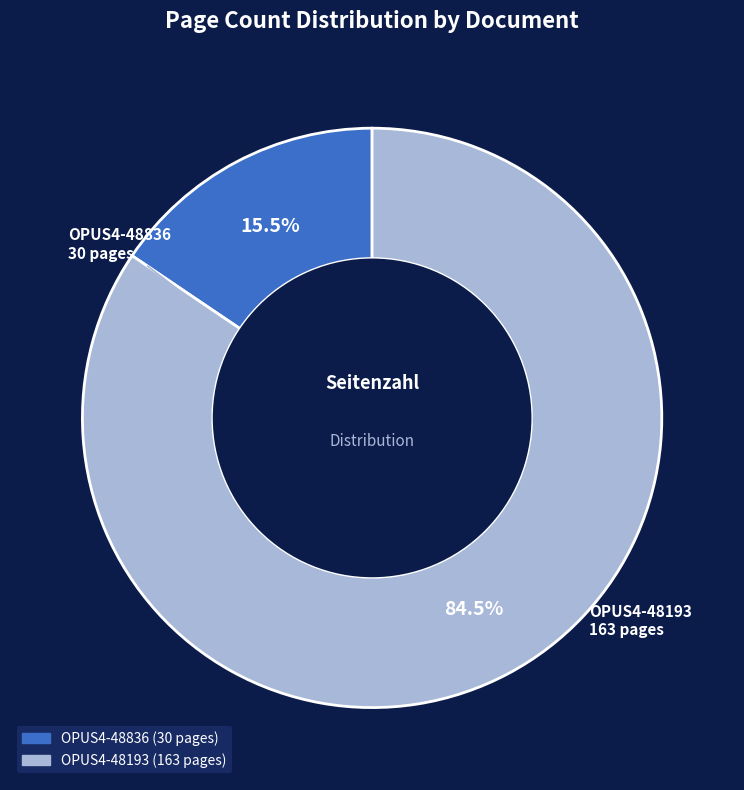

Which slice is the largest?

OPUS4-48193